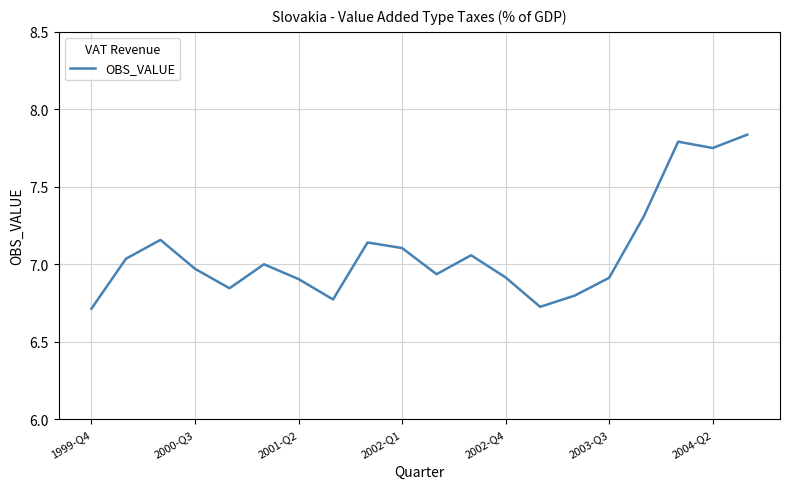

Is this an area chart (filled region under the line)?

No